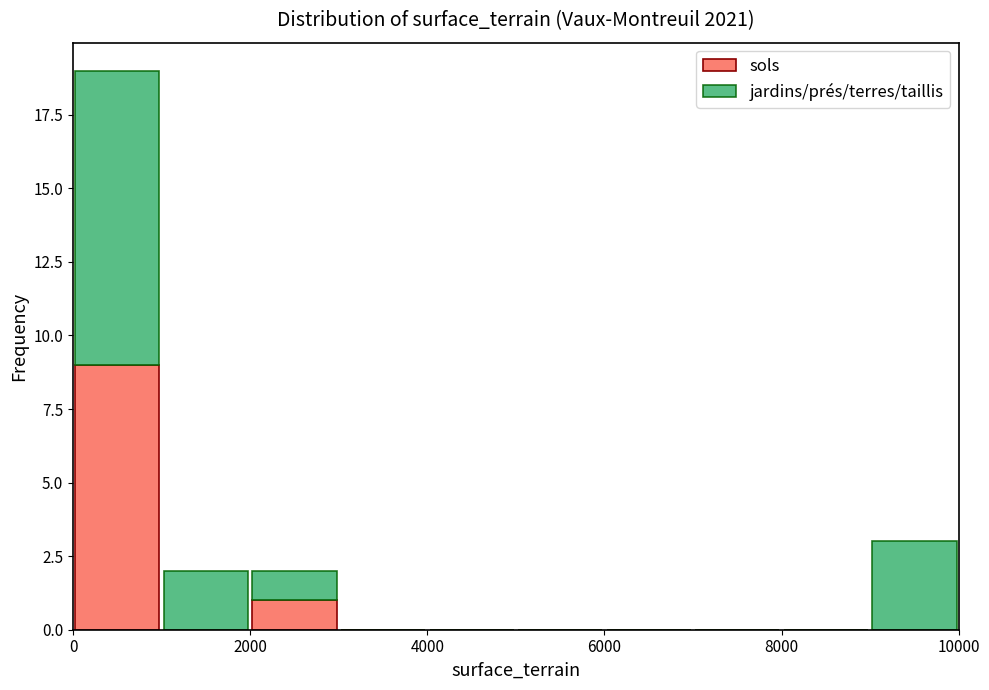

Reading left to right, list every stacked bar in this chart as the range it spans on the x-axis followed by its total height. The values are not printed on the chart, so give them approximately, as read against the axis.

0 to 1000: 19
1000 to 2000: 2
2000 to 3000: 2
3000 to 4000: 0
4000 to 5000: 0
5000 to 6000: 0
6000 to 7000: 0
7000 to 8000: 0
8000 to 9000: 0
9000 to 10000: 3